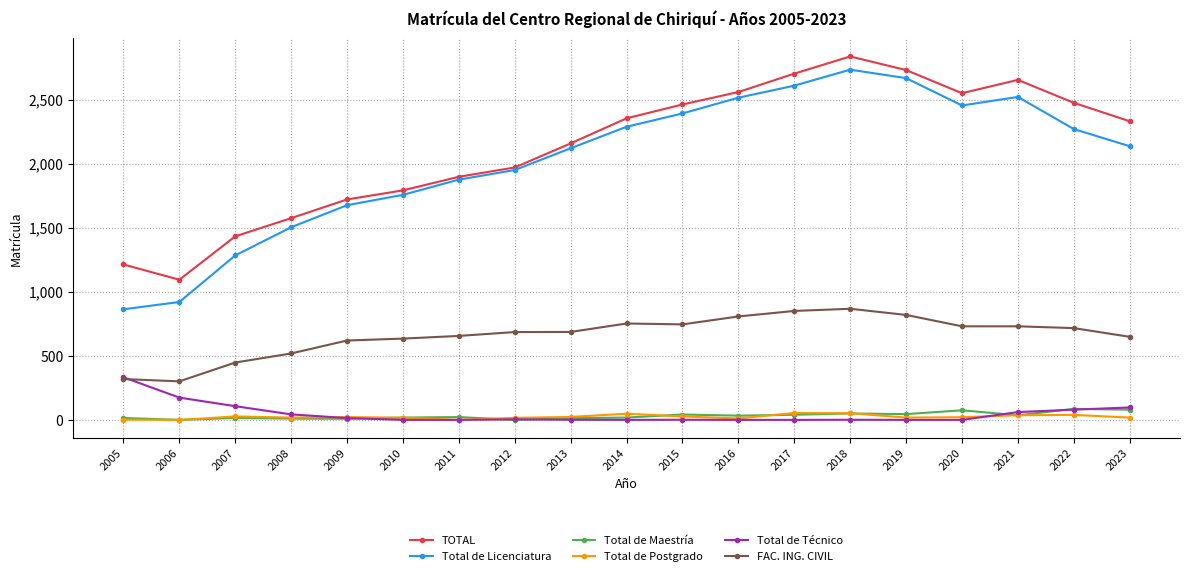

True or false: Total de Maestría and TOTAL cross at least once.

False